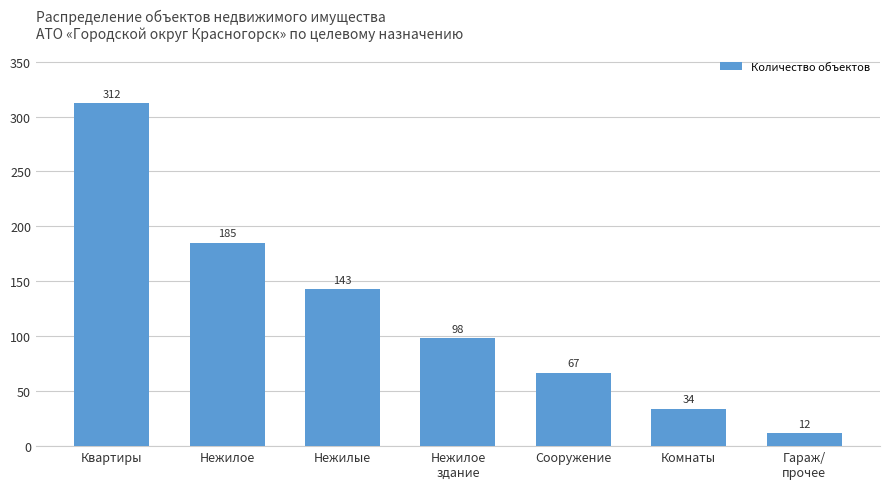

Are the bars horizontal?

No